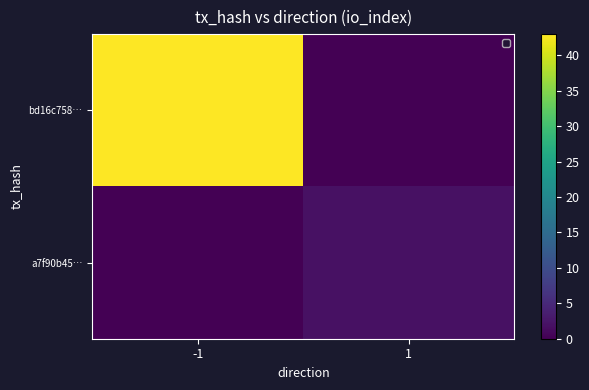

At which category is the sum across all series the highest?

-1